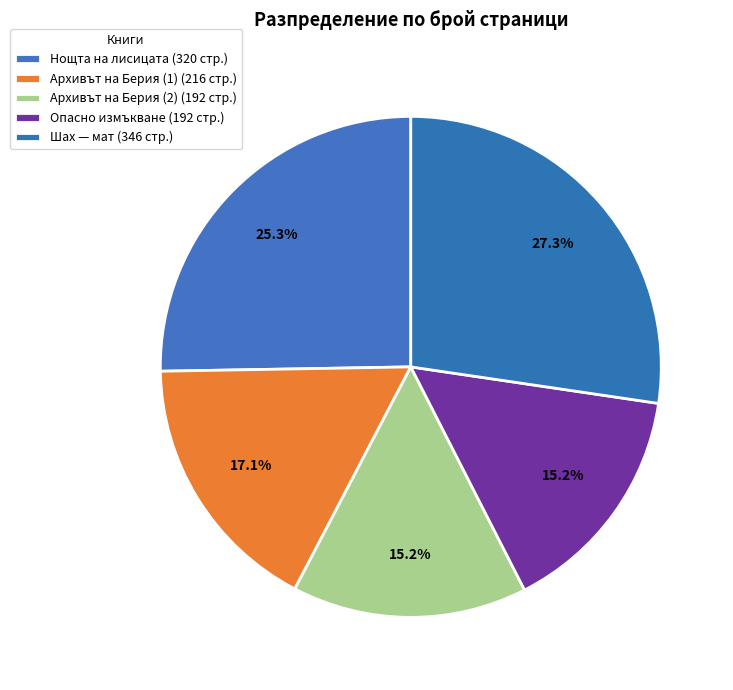

How many segments does this pie chart have?

5